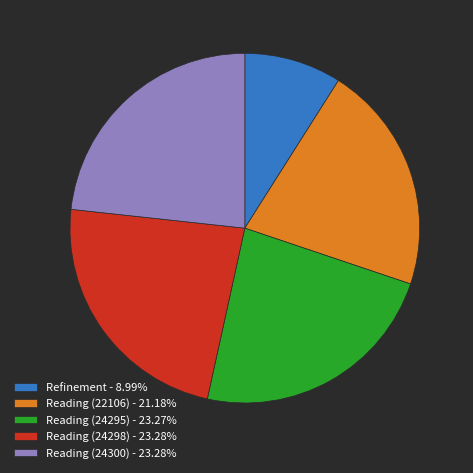

Is Reading (24295) - 23.27% the majority of the pie?

No